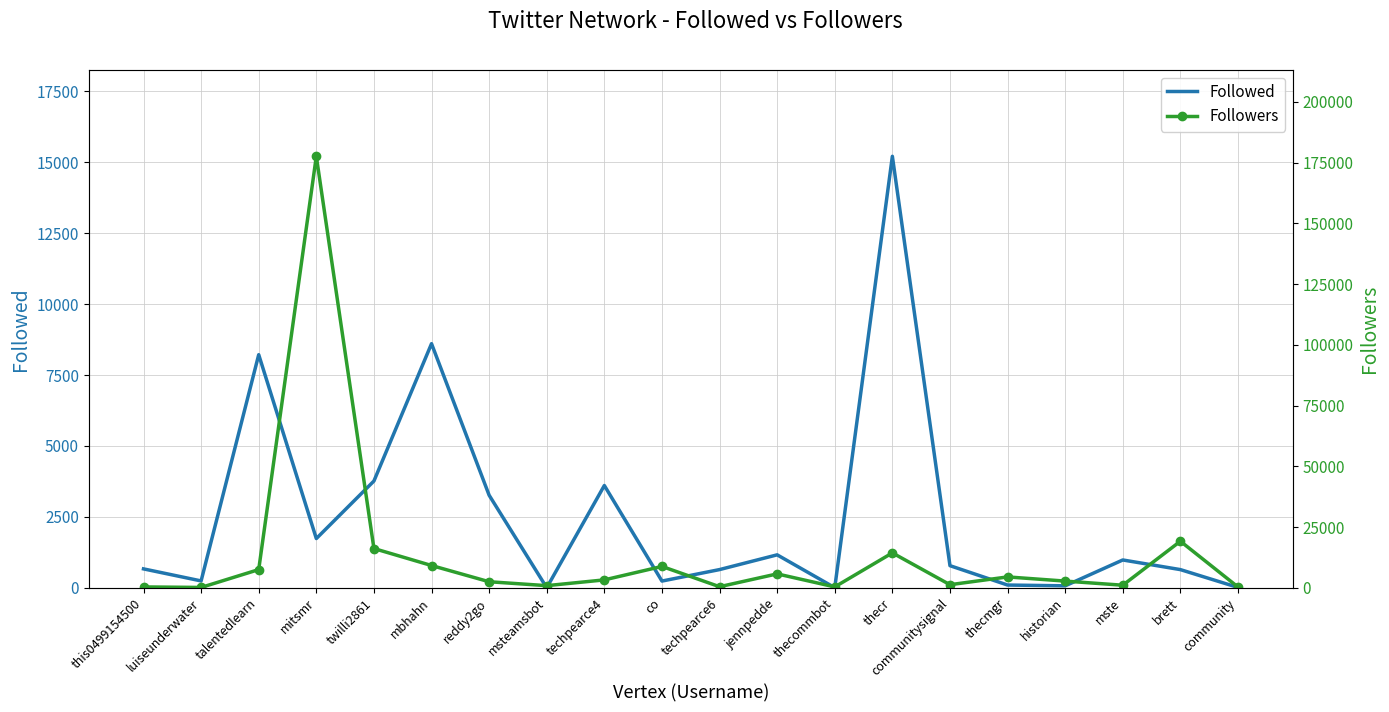

At which category is the sum across all series the highest?

mitsmr